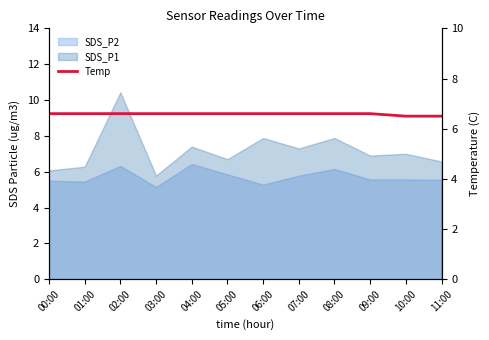

The value at 03:00 is 6.6. True or false?

True